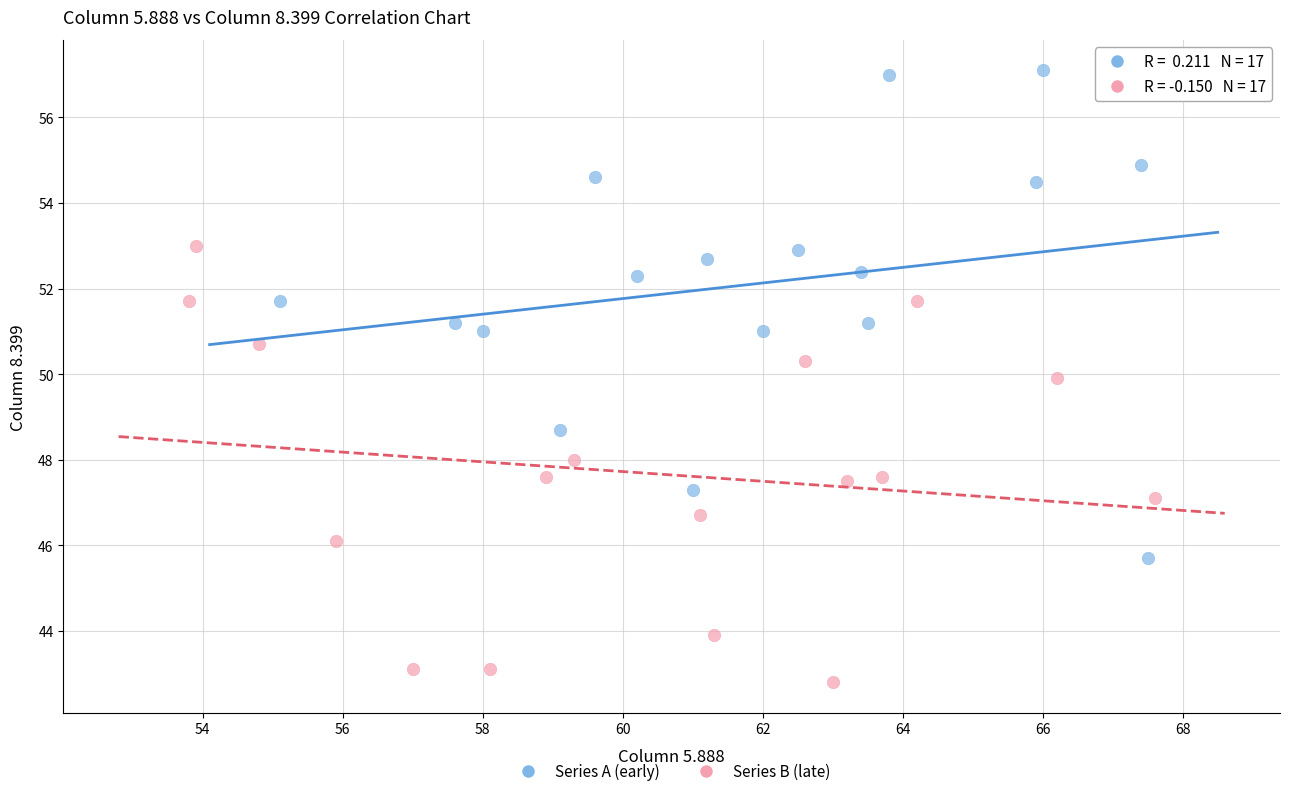

What are all the series names shown in the legend?

Series A (early), Series B (late)